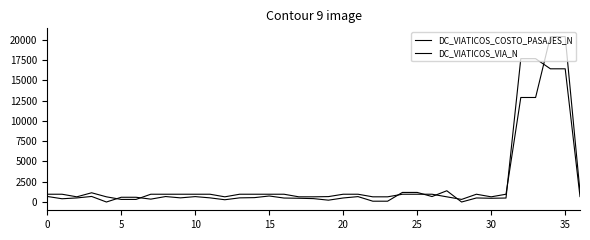

At which label does DC_VIATICOS_COSTO_PASAJES_N reach its peak?

32